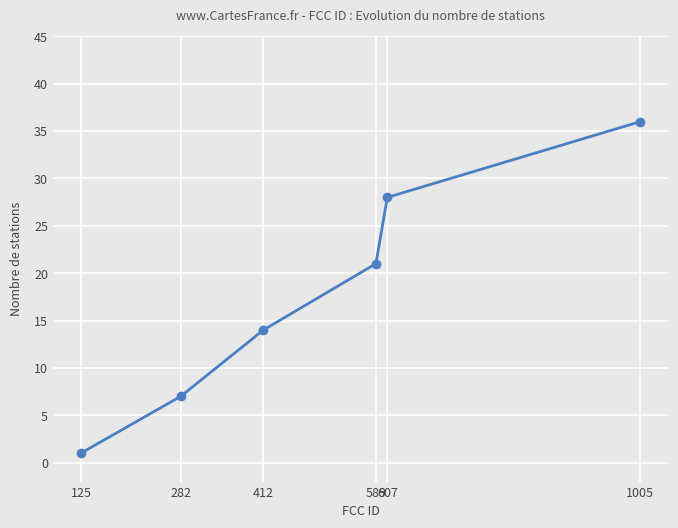

What is the difference between the maximum and minimum values?

35